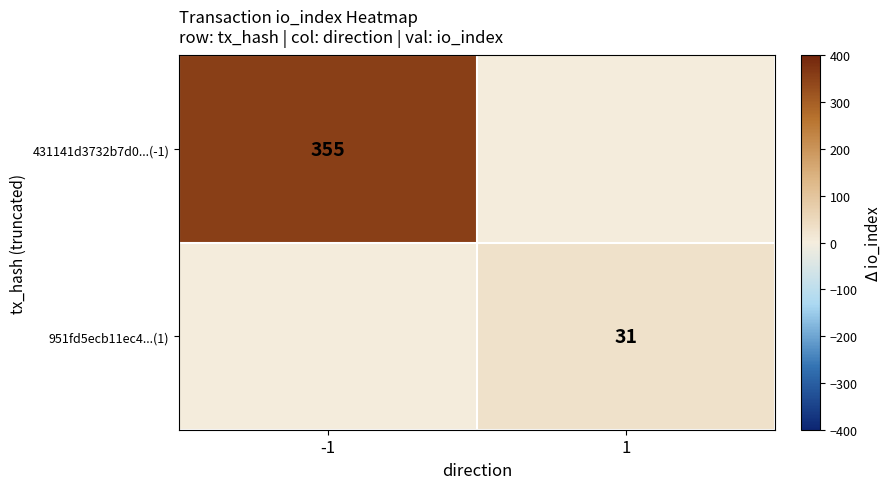

At which category is the sum across all series the highest?

-1